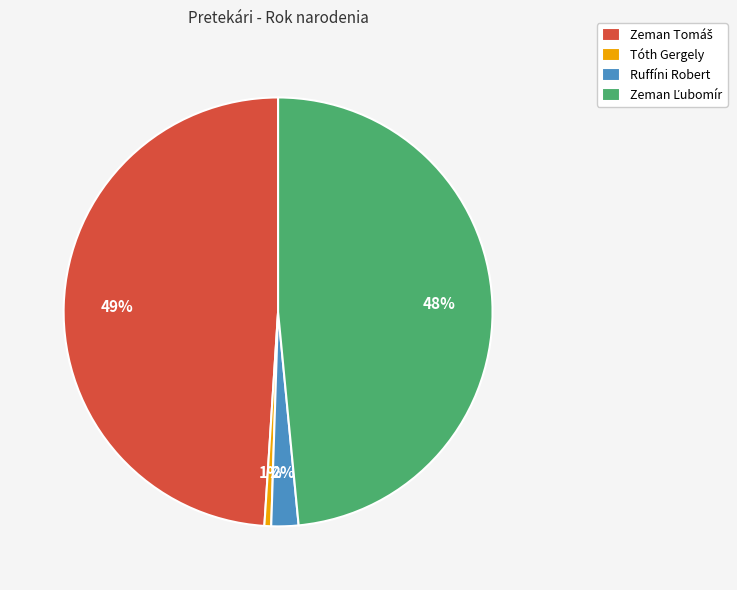

To the nearest percent, what percentage of the pie is Tóth Gergely?

1%